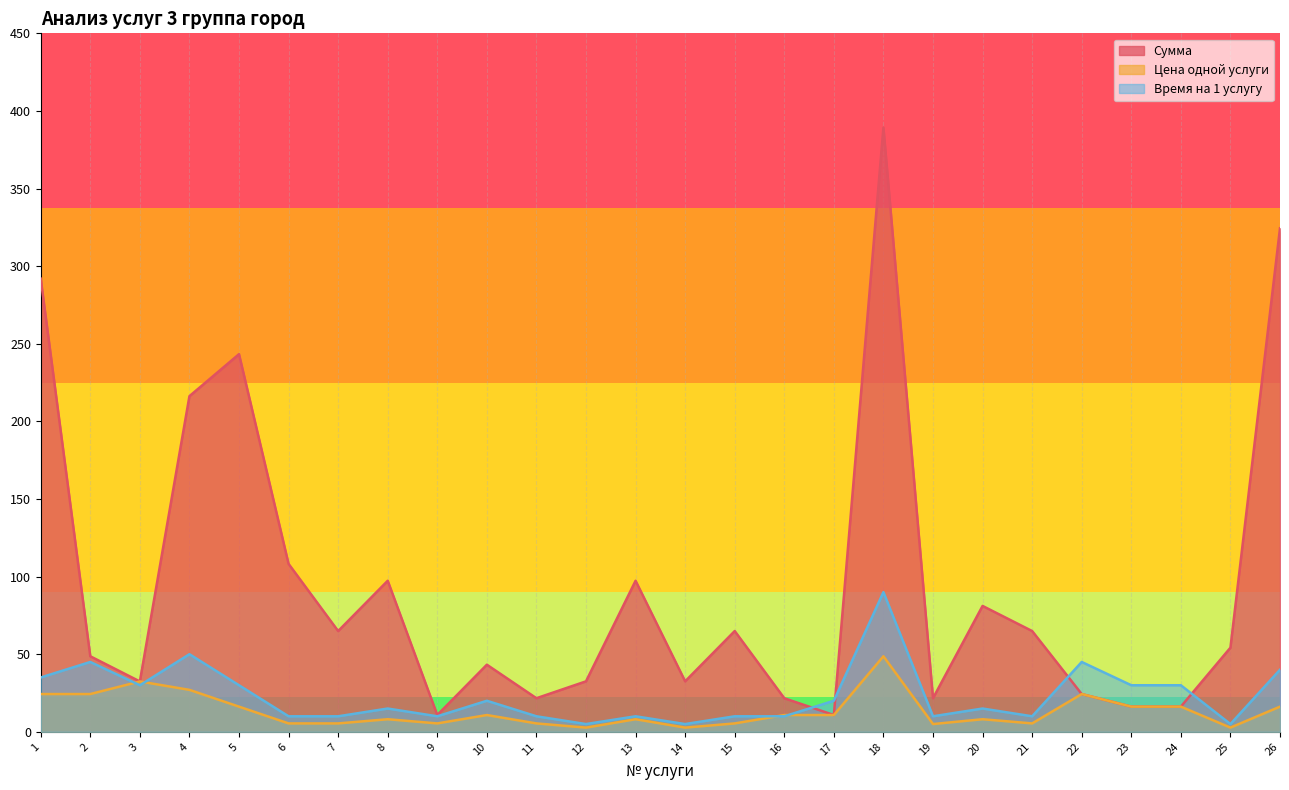

The value of Сумма at 23 is 16.2. True or false?

True